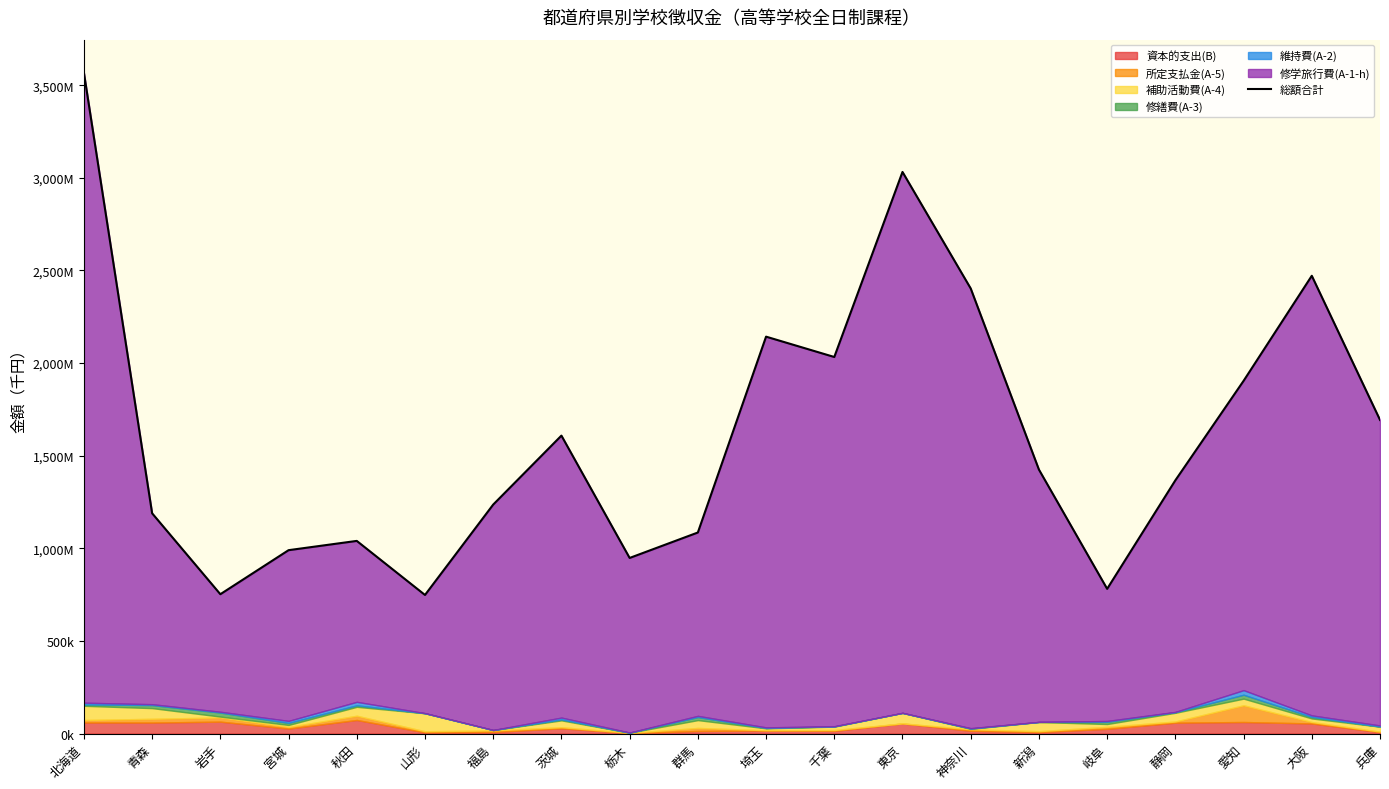

Reading left to right, transcribe all the data shown in this chart.

3567711	1189183	752327	990073	1040130	748259	1236270	1608607	948097	1085440	2142799	2033020	3032001	2402875	1425085	781284	1367218	1904147	2471407	1693259